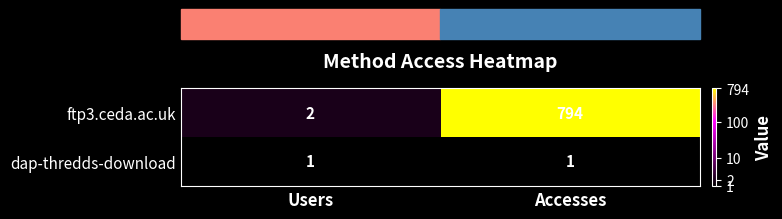

Which series changed the most between Users and Accesses?

ftp3.ceda.ac.uk